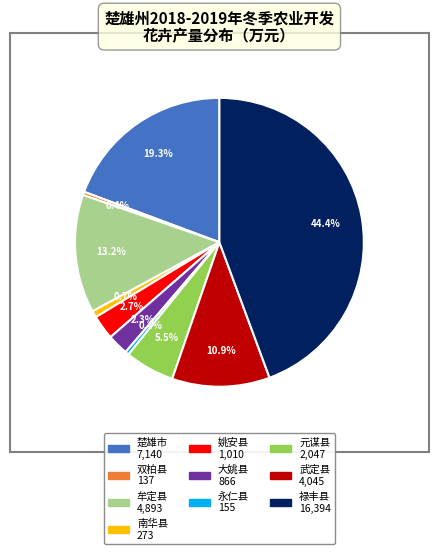

Does 大姚县 represent more than half of the total?

No